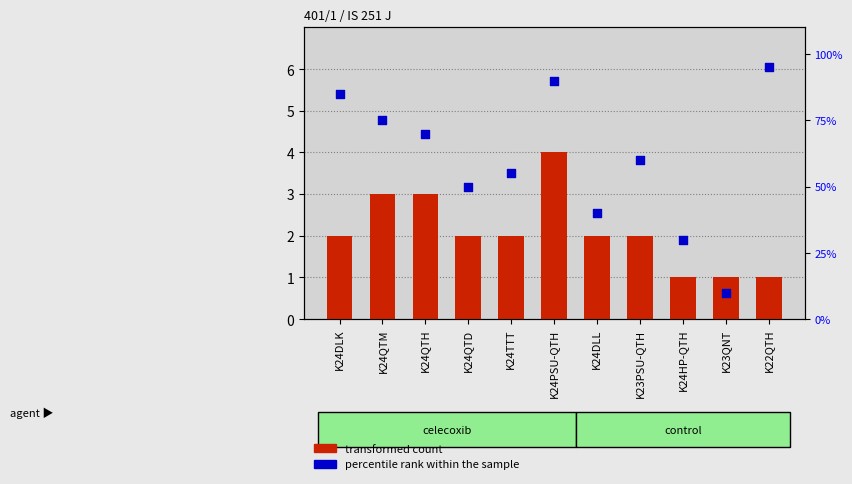

At which category is the sum across all series the highest?

K22QTH